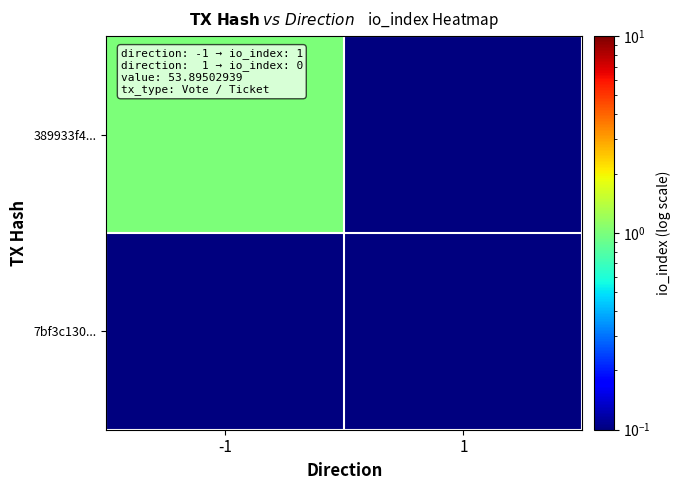

What is the spread (max minus min) of values at -1?

0.9